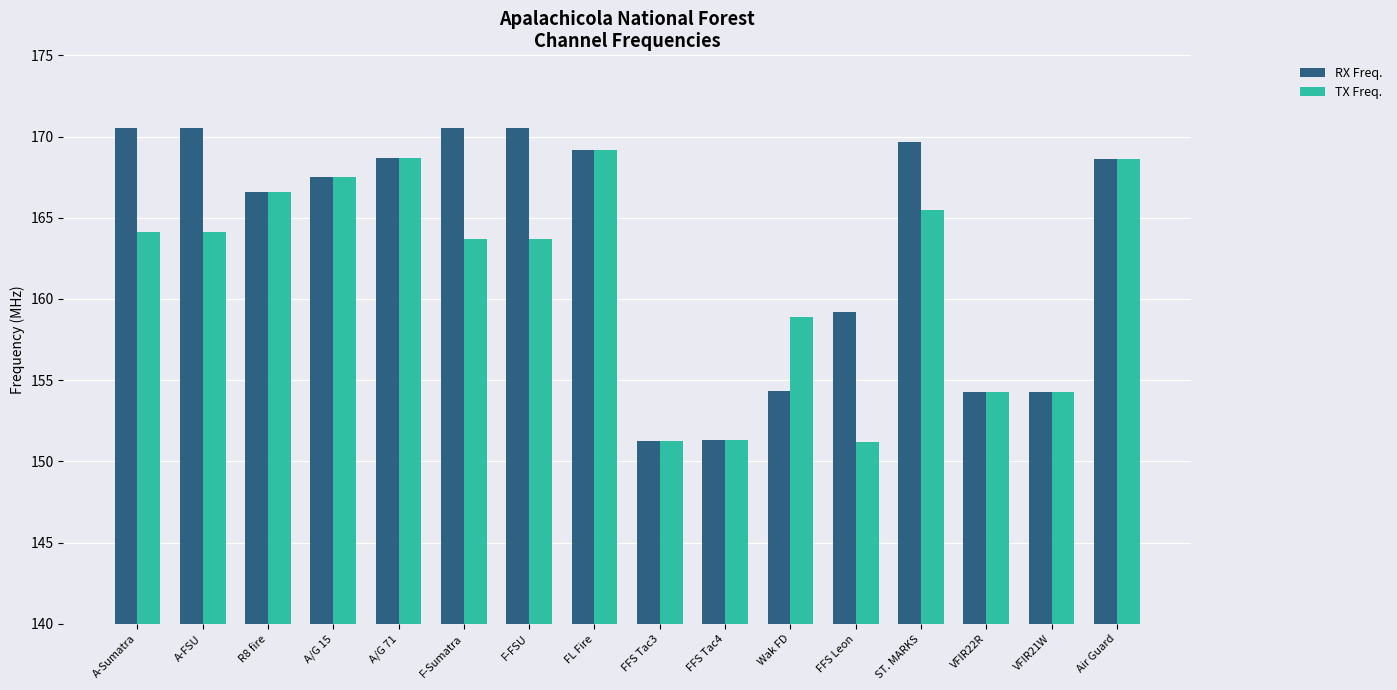

The value of RX Freq. at R8 fire is 166.6. True or false?

True